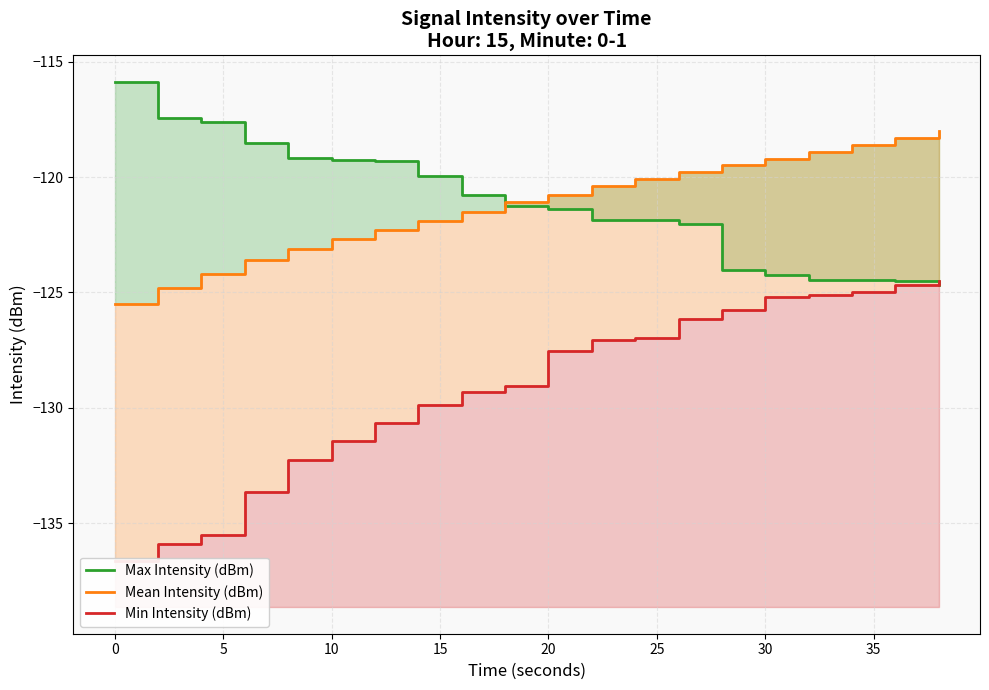

True or false: Max Intensity (dBm) has a value of -64.4 at 19.

False